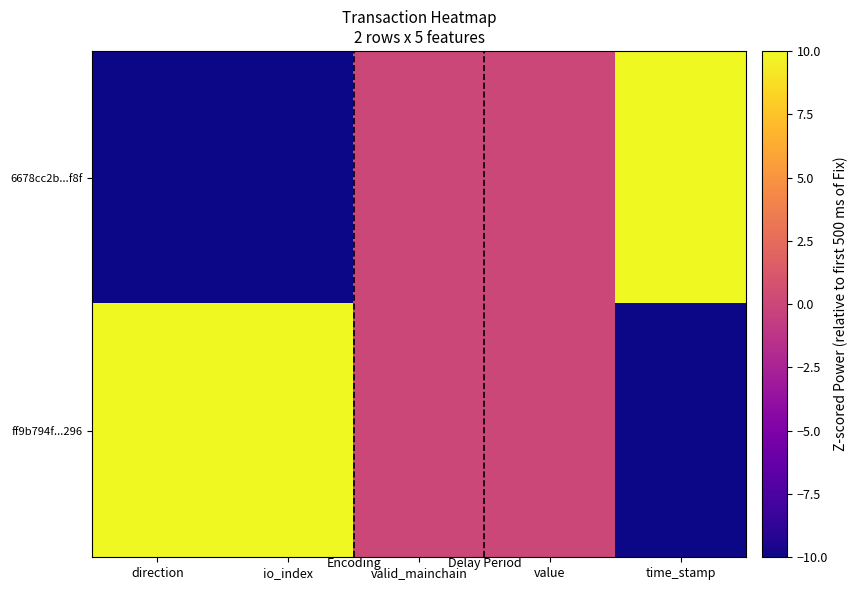

Reading left to right, list all the values displayed in this chart.

6678cc2b...f8f: direction=-10	io_index=-10	valid_mainchain=0	value=0	time_stamp=10
ff9b794f...296: direction=10	io_index=10	valid_mainchain=0	value=0	time_stamp=-10